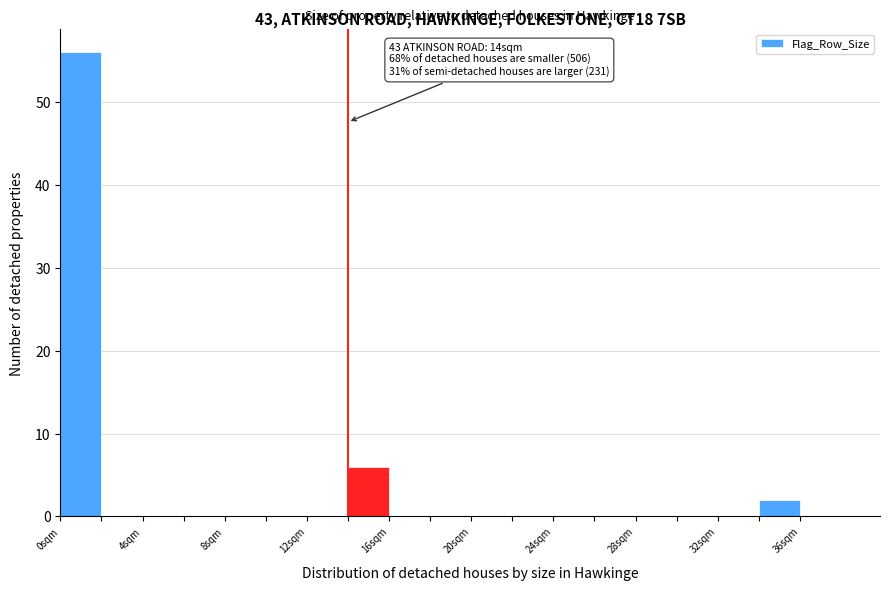

Over which range of the x-axis is the bar tallest?

0 to 2